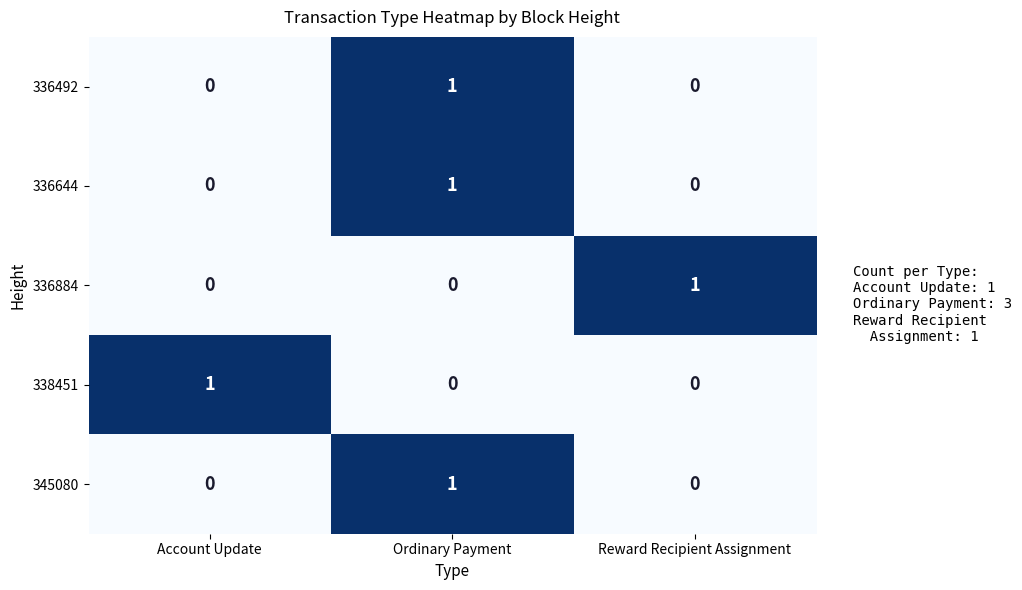

At how many categories does at least one series exceed 0?

3